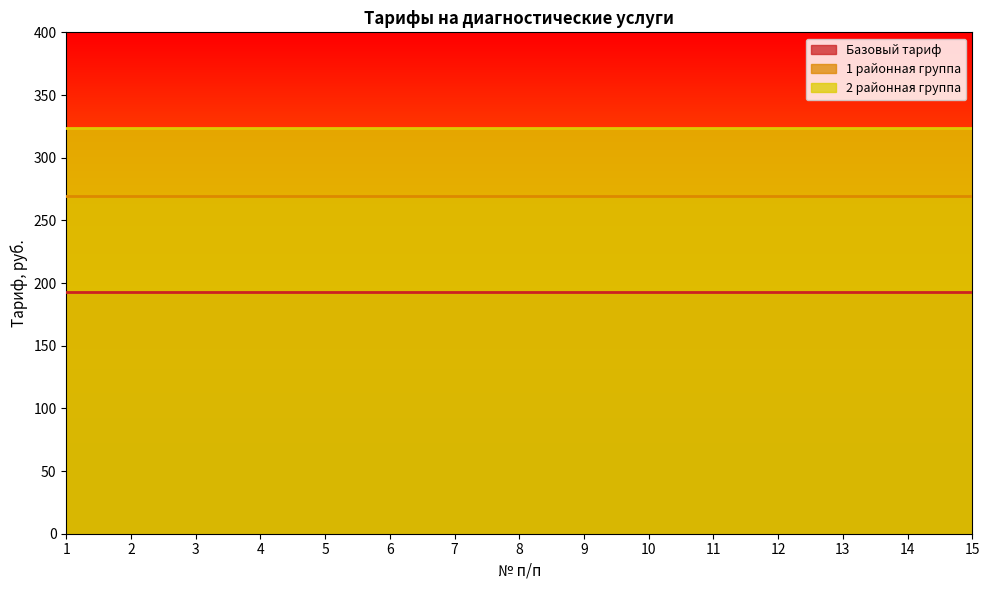

True or false: 2 районная группа and 1 районная группа cross at least once.

False